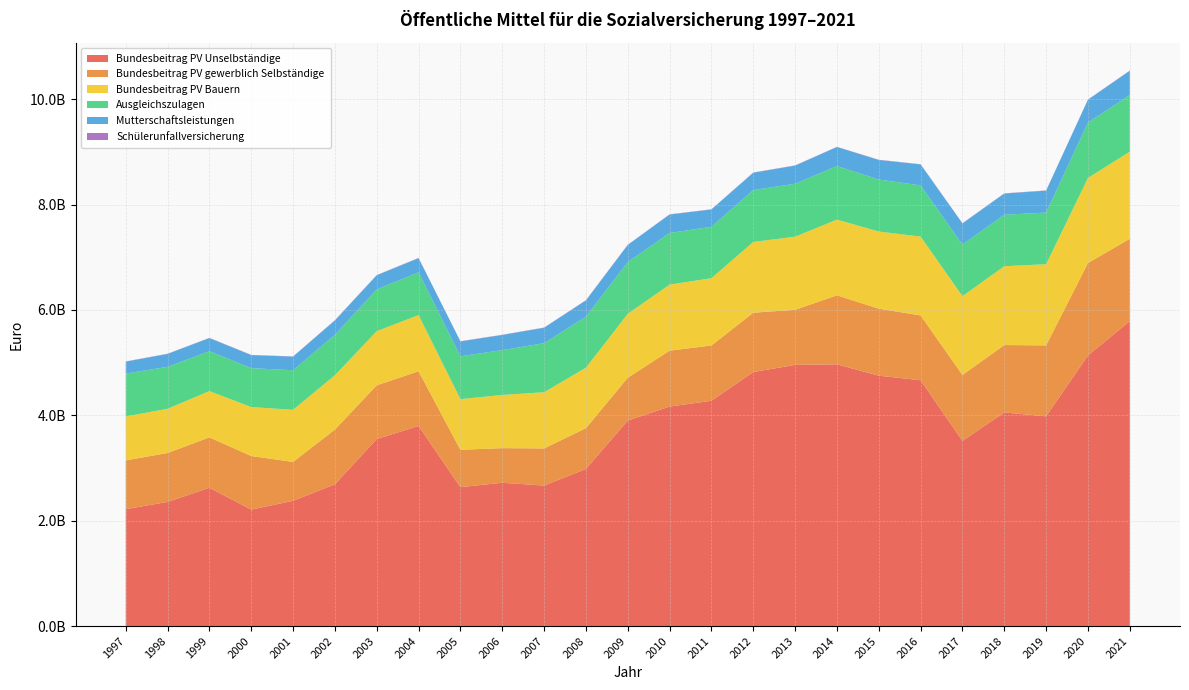

Reading left to right, what are all the values shown in this chart?

Bundesbeitrag PV Unselbständige: 1997=2218658896	1998=2356651744	1999=2624985138	2000=2211487177	2001=2377420351	2002=2691259282	2003=3550492062	2004=3797924570	2005=2637396931	2006=2720410889	2007=2666861393	2008=2982344969	2009=3900490547	2010=4166691292	2011=4276839843	2012=4822019739	2013=4957825705	2014=4968560259	2015=4752554371	2016=4665726291	2017=3515073397	2018=4054999875	2019=3981132645	2020=5136755051	2021=5787774274
Bundesbeitrag PV gewerblich Selbständige: 1997=926027485	1998=928551267	1999=957180948	2000=1016180243	2001=738122853	2002=1039262637	2003=1019526498	2004=1038596097	2005=708722307	2006=656742752	2007=705057438	2008=773876494	2009=812973024	2010=1061049484	2011=1049315228	2012=1125920282	2013=1045523265	2014=1309155412	2015=1272225392	2016=1230634398	2017=1251388897	2018=1279200827	2019=1347056713	2020=1755026897	2021=1563125356
Bundesbeitrag PV Bauern: 1997=833633133	1998=839238171	1999=878407230	2000=929441073	2001=989316839	2002=1031024745	2003=1027478073	2004=1066660953	2005=961014160	2006=1009715993	2007=1066729166	2008=1147739367	2009=1214383024	2010=1253833321	2011=1277191665	2012=1343246122	2013=1387769394	2014=1437562447	2015=1464091228	2016=1496746052	2017=1495498365	2018=1496574766	2019=1540423755	2020=1613731350	2021=1654166565
Ausgleichszulagen: 1997=814436531	1998=796234675	1999=757544458	2000=738200185	2001=751404379	2002=766973371	2003=793382990	2004=811248872	2005=813669687	2006=851233210	2007=930578230	2008=968521342	2009=982067387	2010=980274655	2011=975776884	2012=984758011	2013=1005262008	2014=1017109990	2015=987675862	2016=971134919	2017=979709918	2018=977078121	2019=979825751	2020=1052197925	2021=1075967157
Mutterschaftsleistungen: 1997=226188383	1998=244415965	1999=248142628	2000=247835948	2001=257984803	2002=273108063	2003=267918841	2004=269084880	2005=281790959	2006=286876511	2007=292894255	2008=309014038	2009=324031965	2010=349405501	2011=327991035	2012=329037401	2013=343660093	2014=360286106	2015=370747023	2016=398151824	2017=400886075	2018=401826642	2019=416265555	2020=432356686	2021=459539272
Schülerunfallversicherung: 1997=4360370	1998=4360370	1999=4360370	2000=4360370	2001=4360370	2002=4360000	2003=4360000	2004=4360000	2005=4360000	2006=4360000	2007=4360000	2008=4360000	2009=4360000	2010=4360000	2011=4360000	2012=4360000	2013=4360000	2014=4360000	2015=4360000	2016=4360000	2017=4360000	2018=4360000	2019=4360000	2020=4360000	2021=4360000